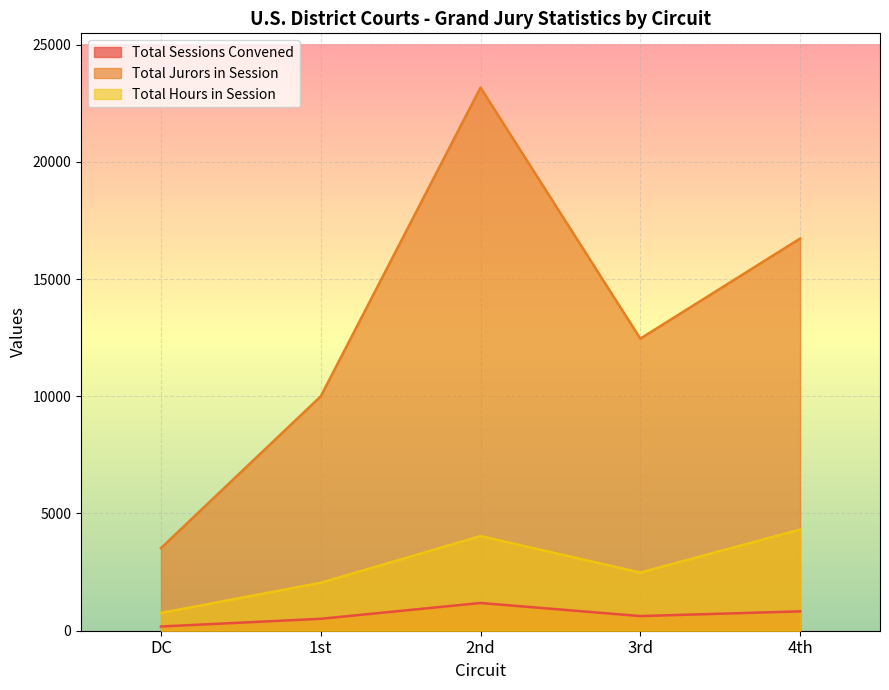

What are all the series names shown in the legend?

Total Sessions Convened, Total Jurors in Session, Total Hours in Session